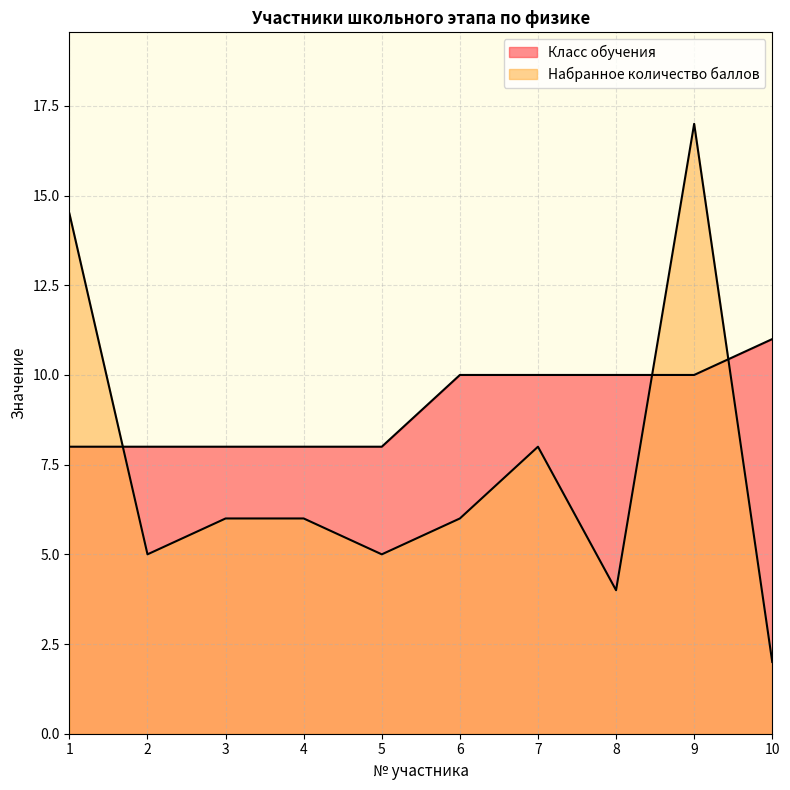

Rank the series by their average value, from lowest to highest.

Набранное количество баллов, Класс обучения